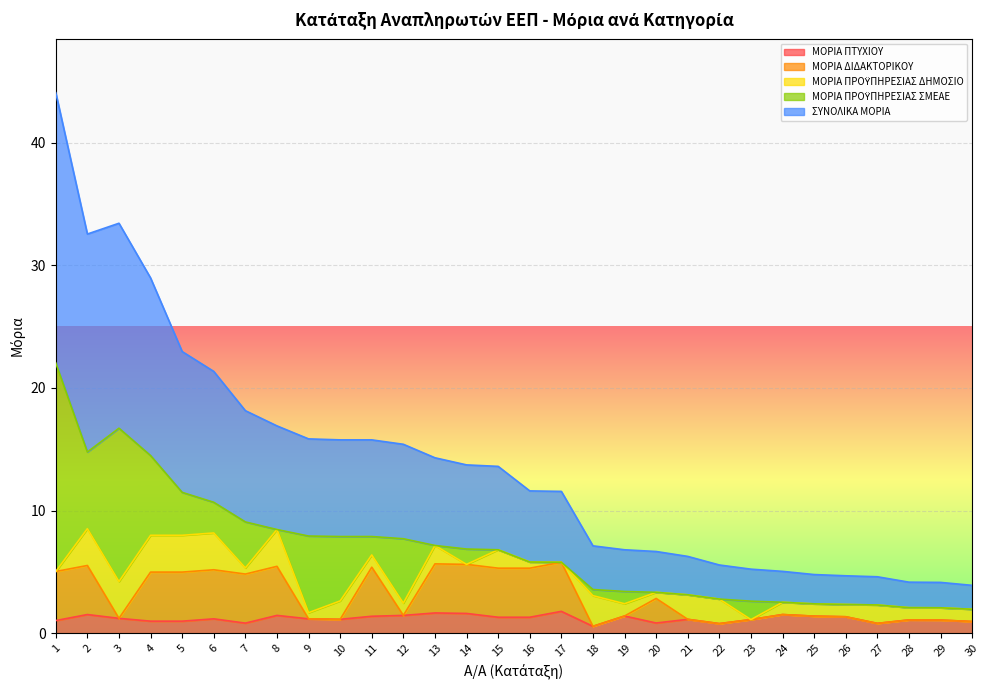

What is the greatest value displayed?

44.1